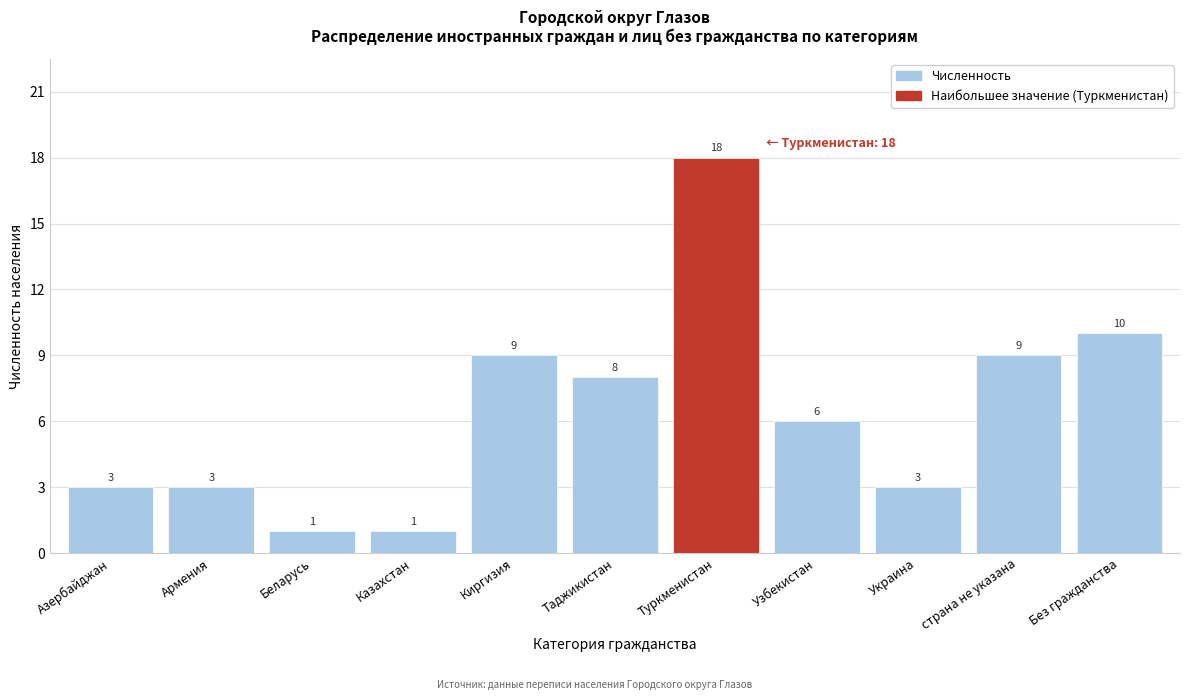

Reading left to right, list all the values displayed in this chart.

Азербайджан=3	Армения=3	Беларусь=1	Казахстан=1	Киргизия=9	Таджикистан=8	Туркменистан=18	Узбекистан=6	Украина=3	страна не указана=9	Без гражданства=10